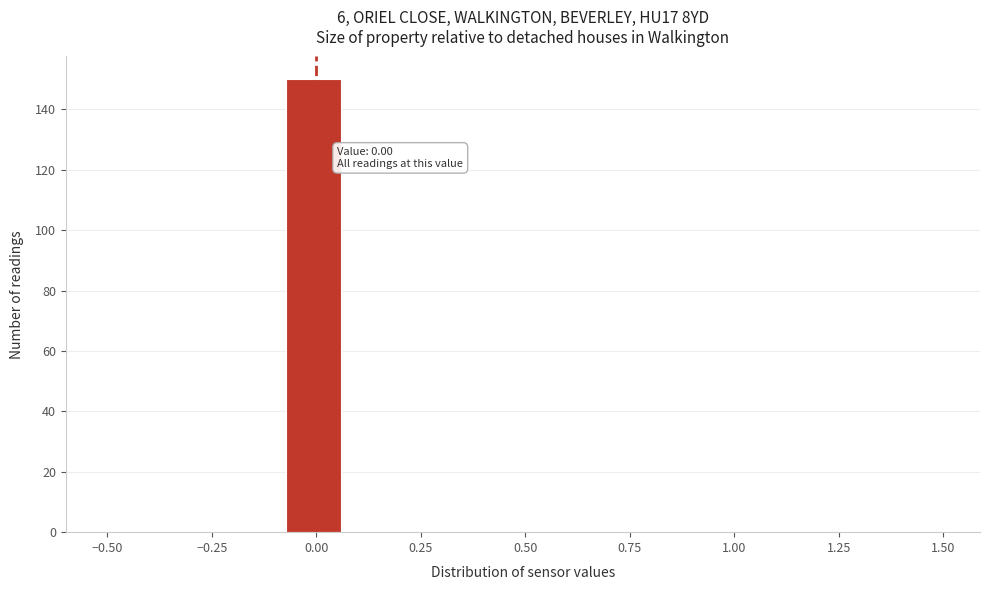

Around what value on the x-axis is the tallest bar? Give the approximate position of its centre, as read against the axis.

0.00